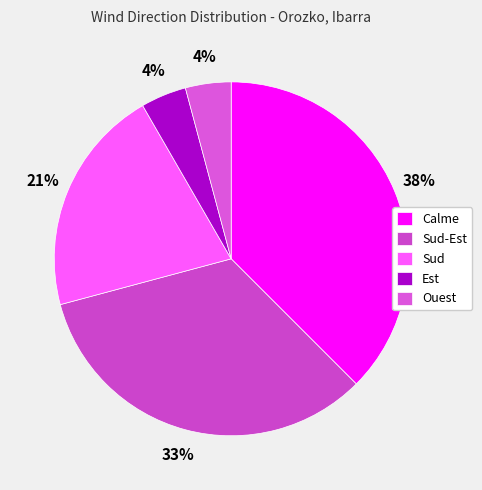

Rank the categories by value from highest to lowest.

Calme, Sud-Est, Sud, Est, Ouest